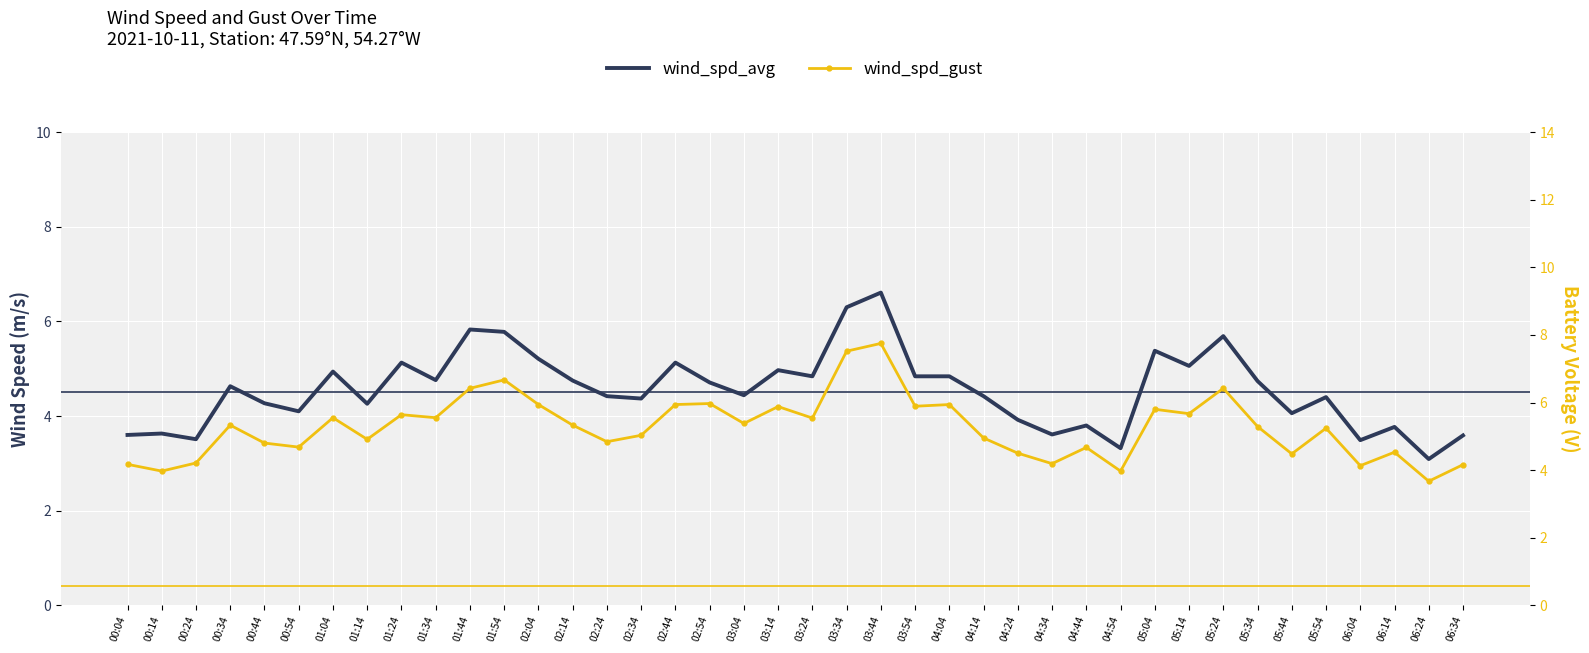

The value of wind_spd_avg at 03:44 is 10.8. True or false?

False